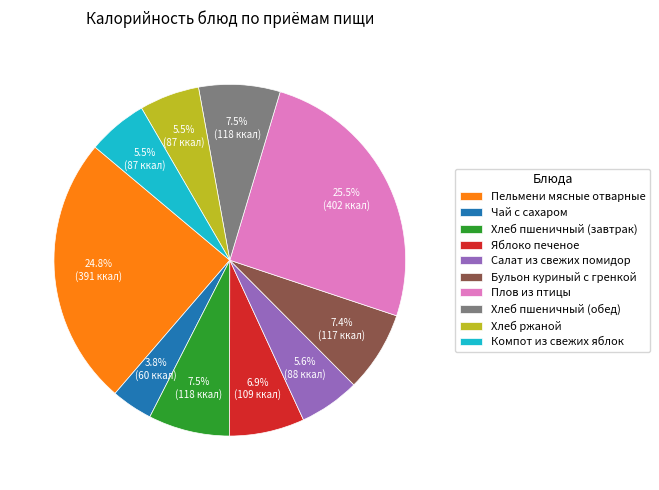

What is the smallest slice in the pie chart?

Чай с сахаром